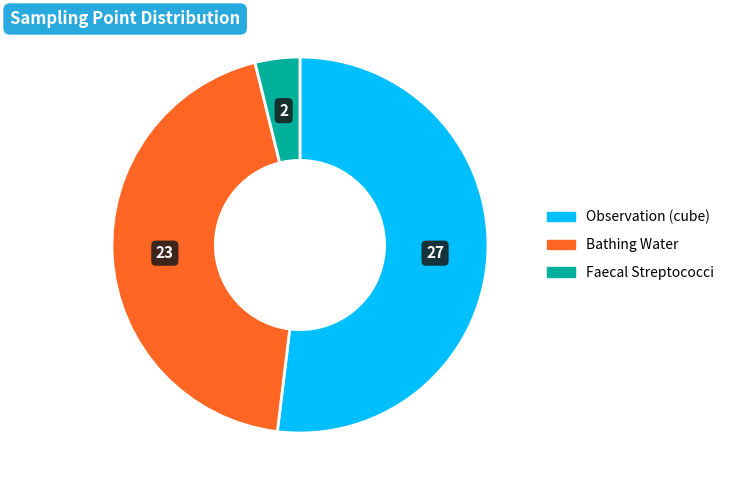

Rank the categories by value from lowest to highest.

Faecal Streptococci, Bathing Water, Observation (cube)